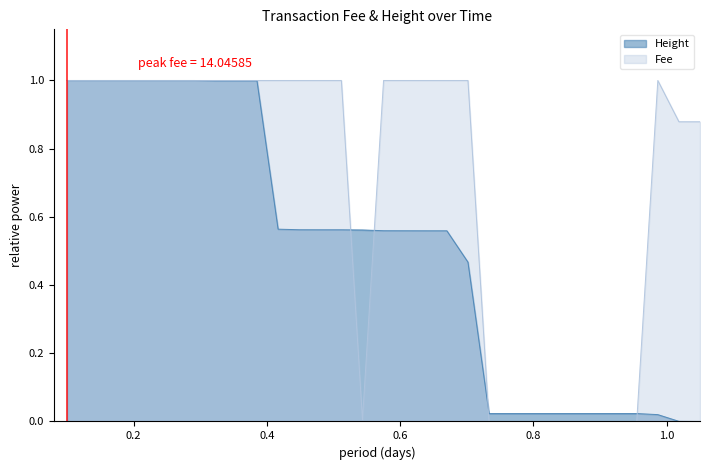

What is the maximum value shown in the chart?

1.0